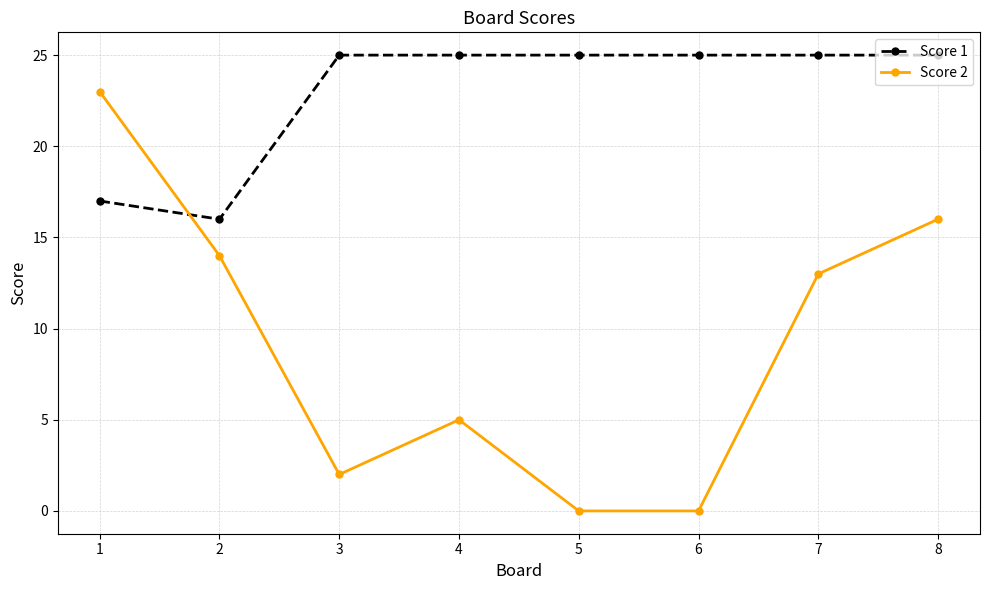

What is the sum of all Score 1 values?

183